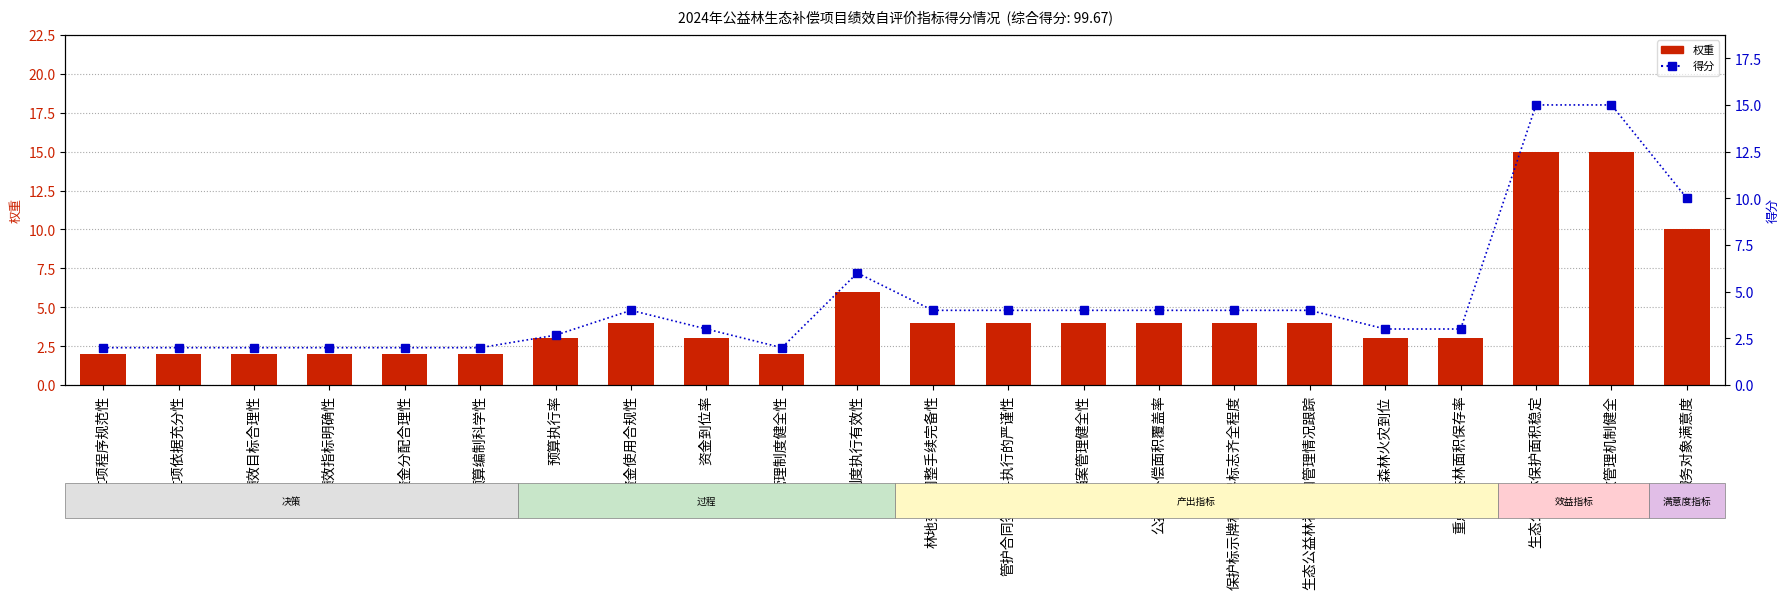

Between 资金到位率 and 生态公益林保护面积稳定, which is larger?

生态公益林保护面积稳定